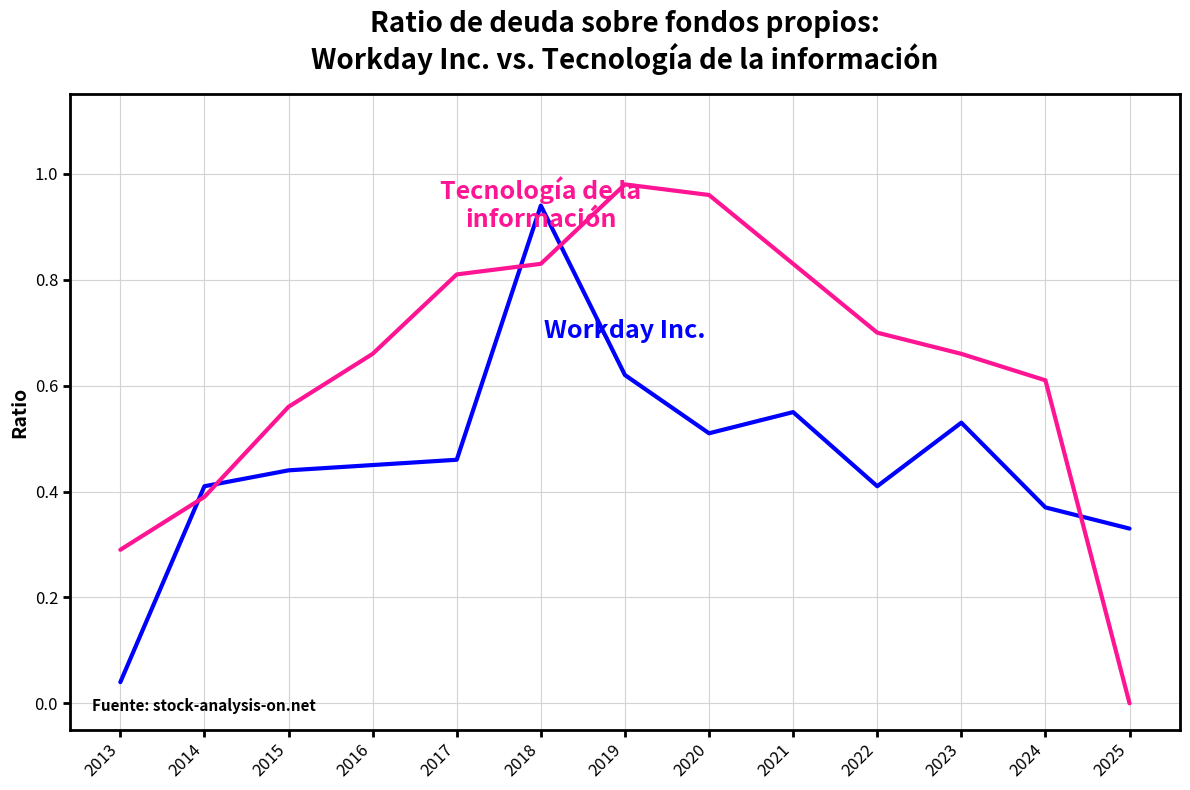

Which category has the lowest value across all series?

2025